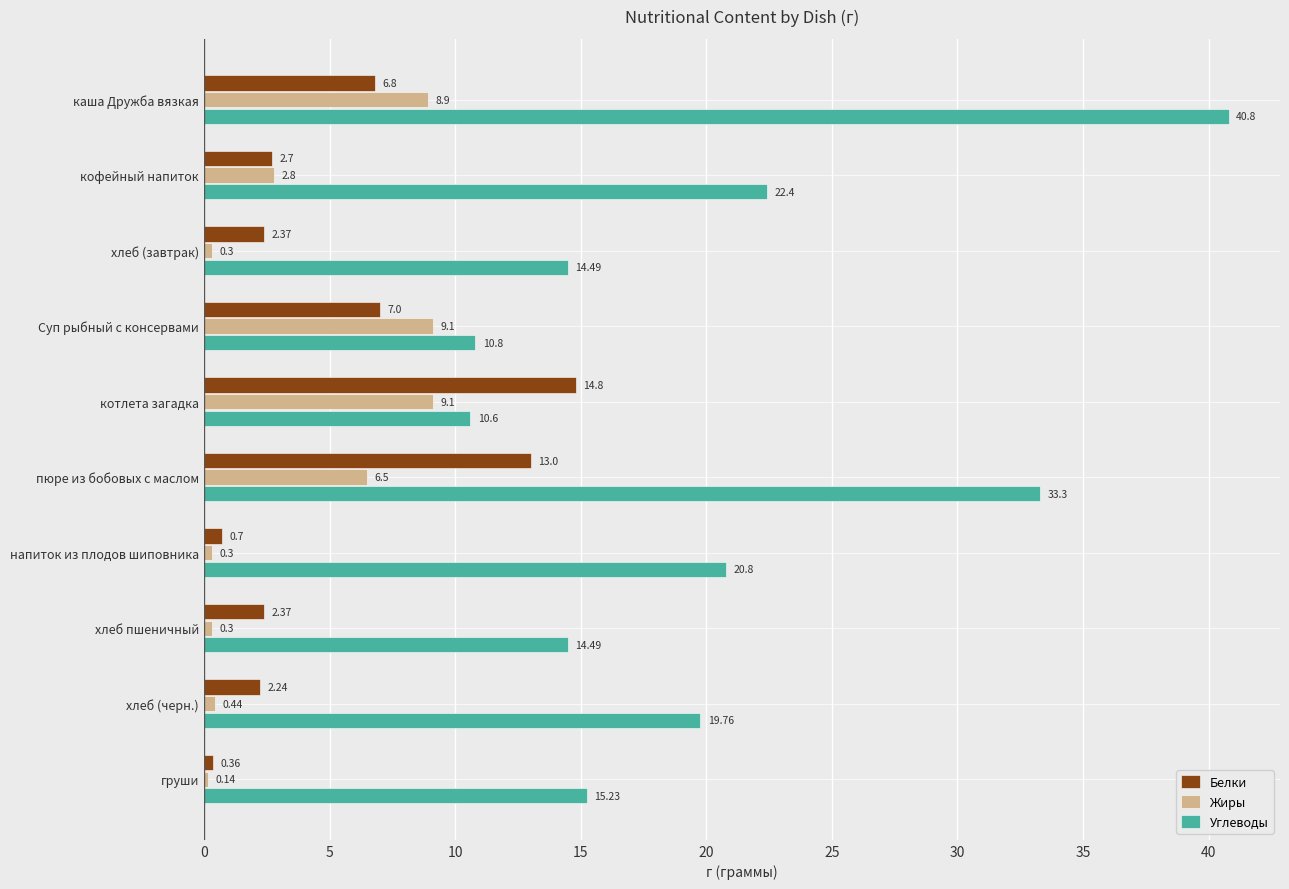

Rank the series by their maximum value, from highest to lowest.

Углеводы, Белки, Жиры